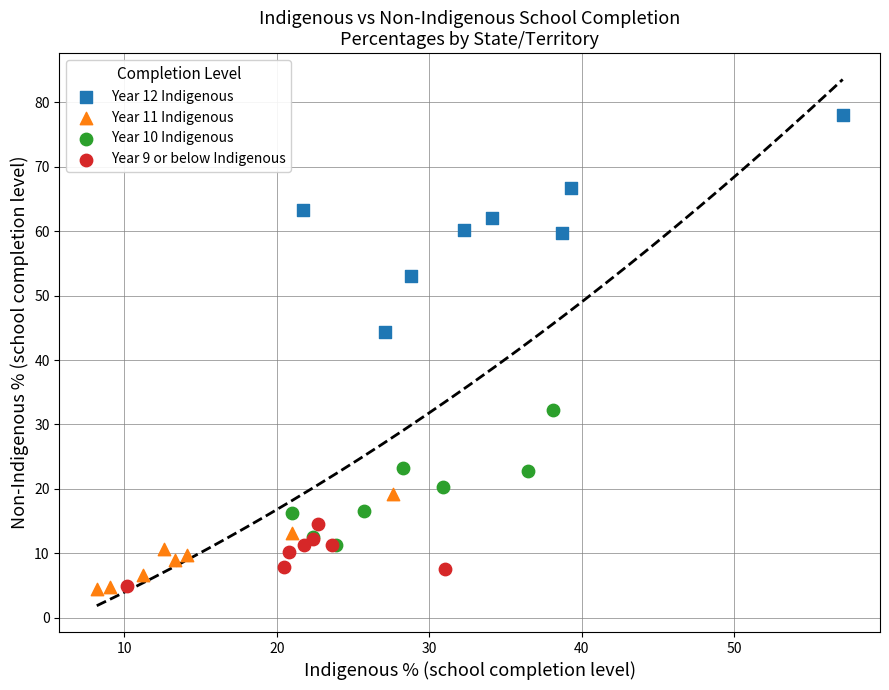

Which series has the largest Y range (max minus min)?

Year 12 Indigenous